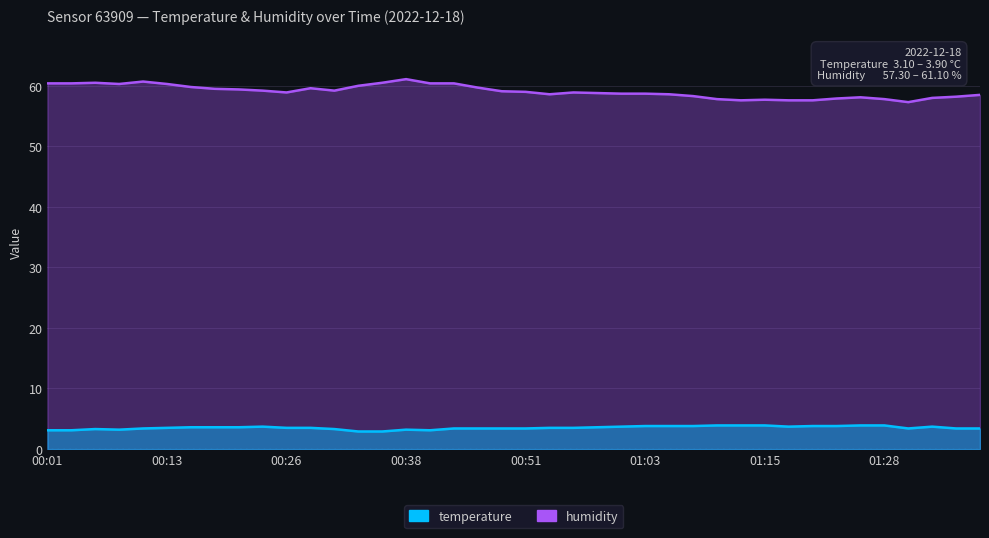

The humidity series shows 104.5 at 01:06. True or false?

False